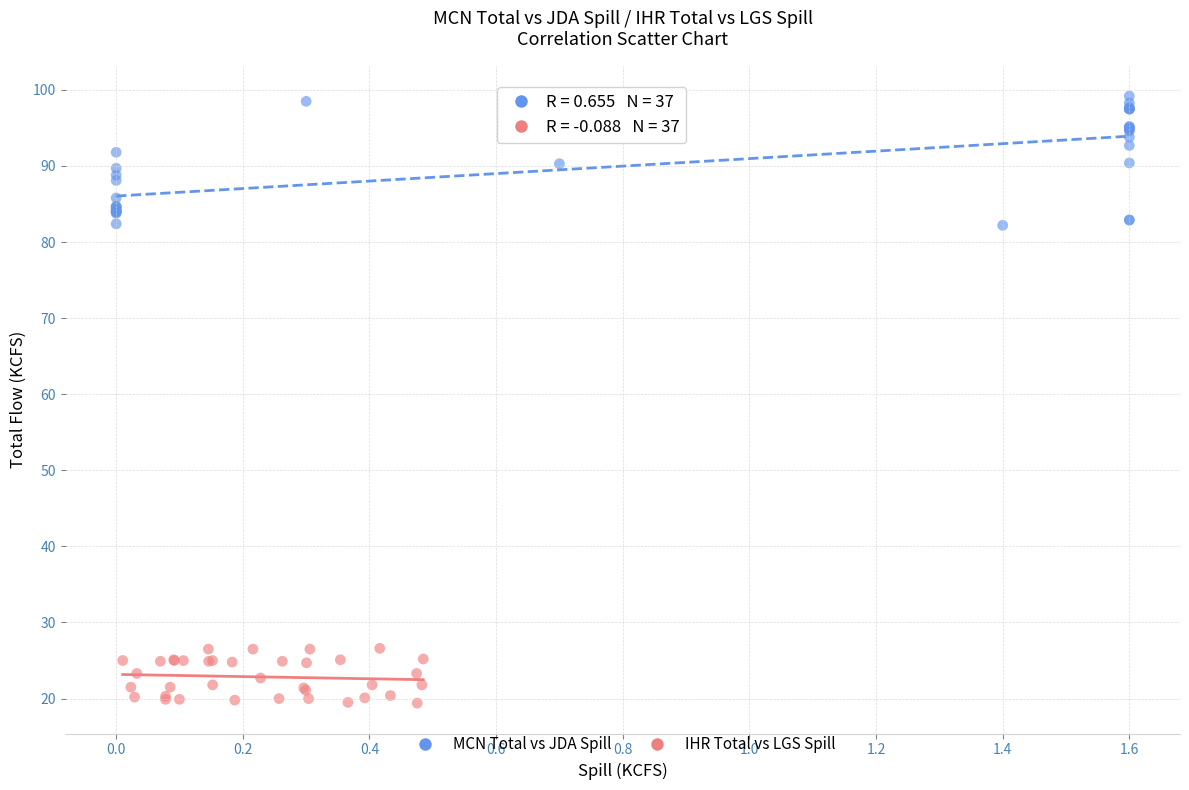

Which series reaches the maximum Y coordinate?

MCN Total vs JDA Spill